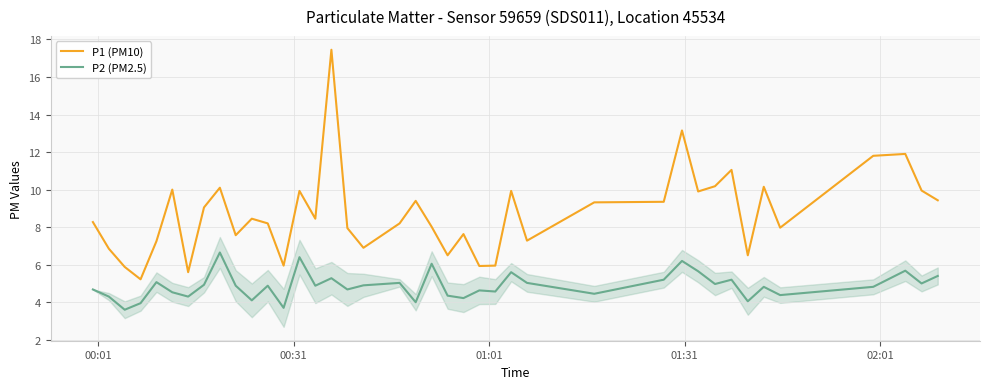

True or false: P1 (PM10) and P2 (PM2.5) intersect in this chart.

False